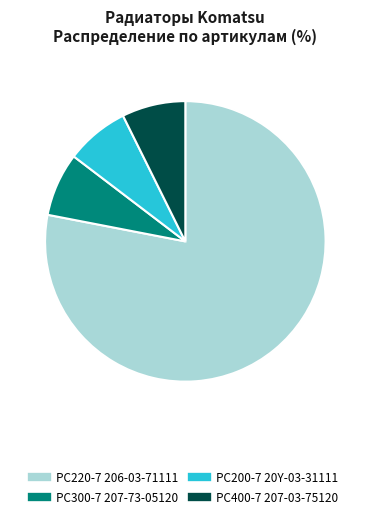

Does any single category account for the majority?

Yes